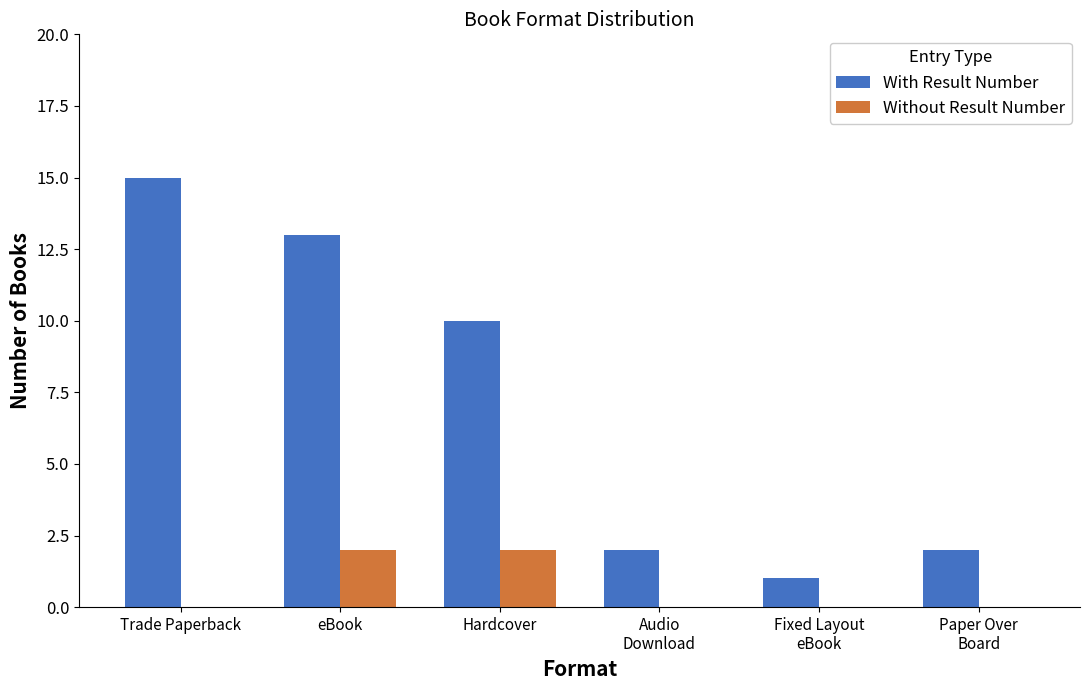

Reading left to right, list all the values displayed in this chart.

With Result Number: 15	13	10	2	1	2
Without Result Number: 0	2	2	0	0	0